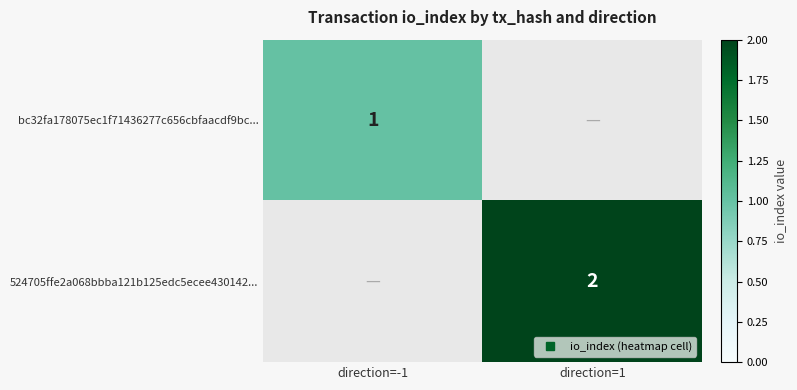

List the labels in order of 524705ffe2a068bbba121b125edc5ecee430142... value, largest first.

direction=-1, direction=1